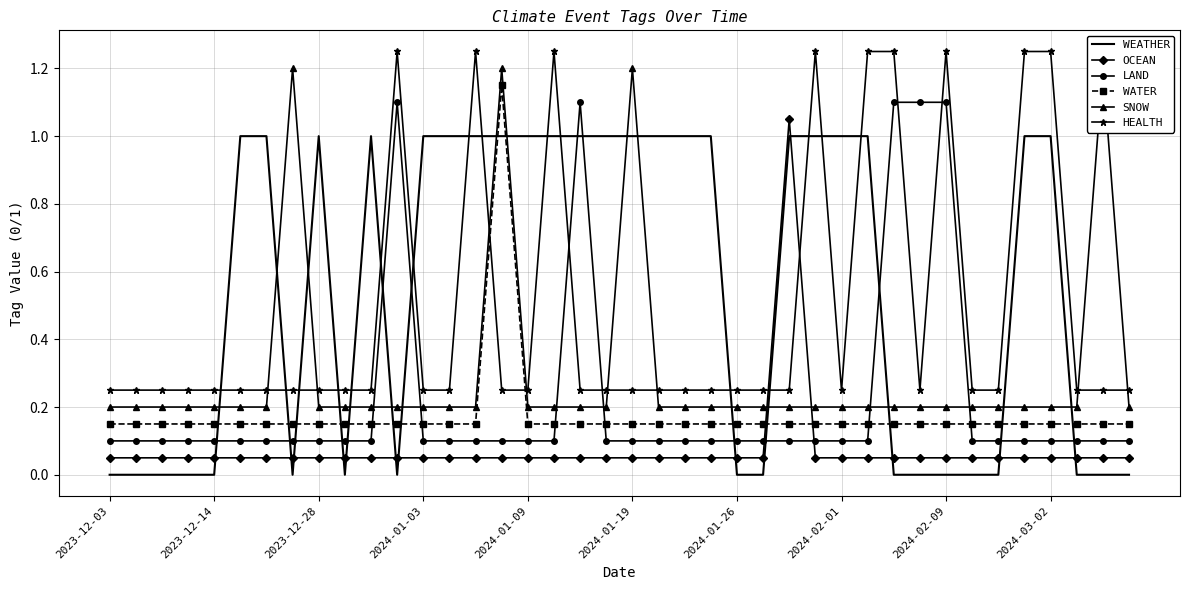

What is the total value across all series at 2023-12-03?

0.8